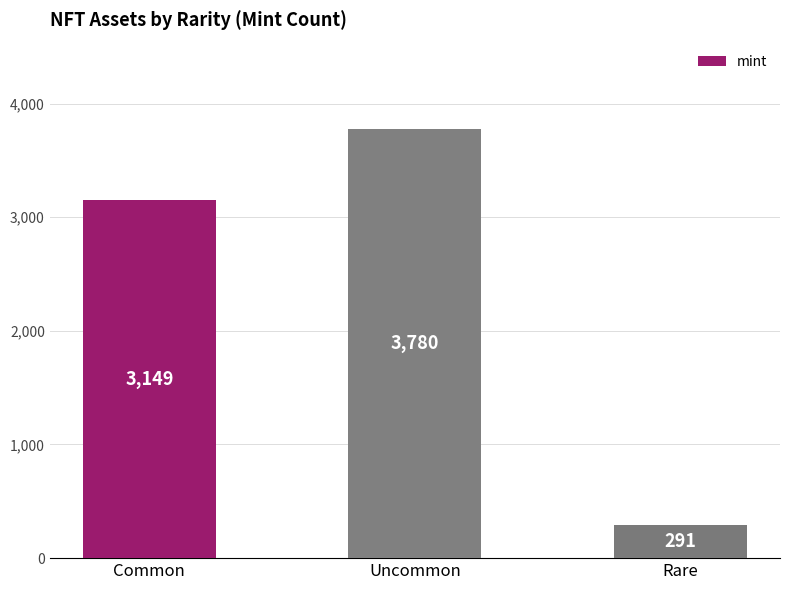

Is it true that the value at Rare is 94?

False